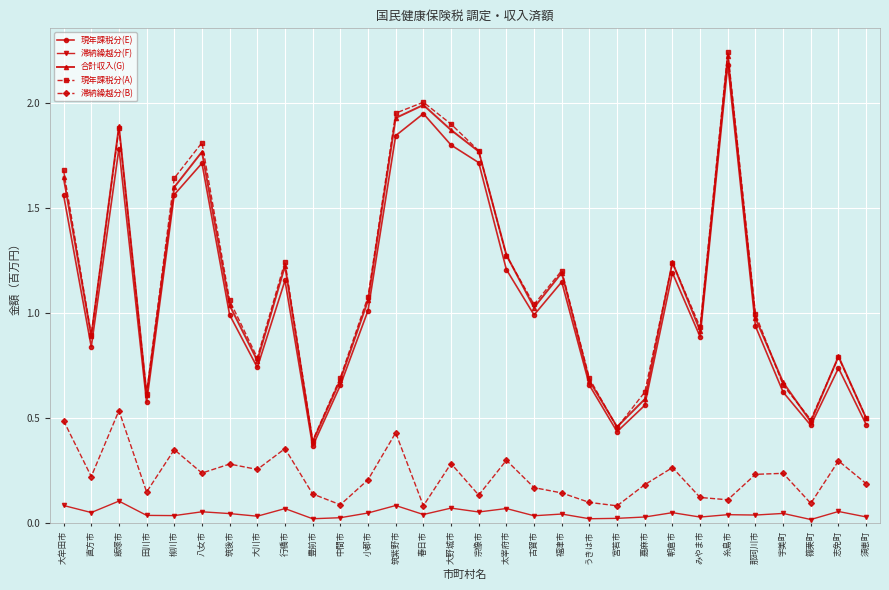

How many data points does each series have?

30